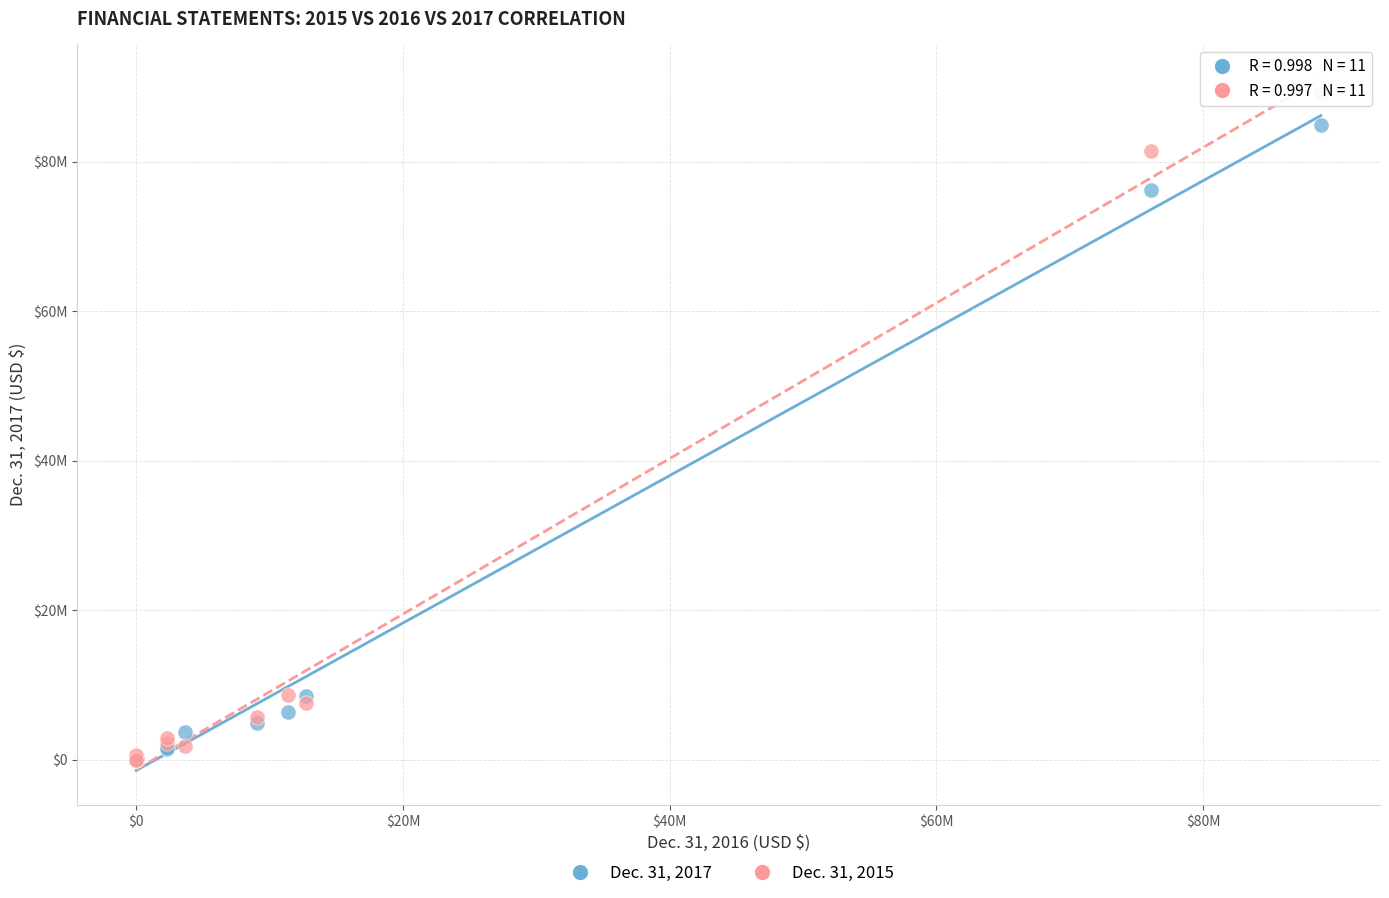

What are all the series names shown in the legend?

Dec. 31, 2017, Dec. 31, 2015